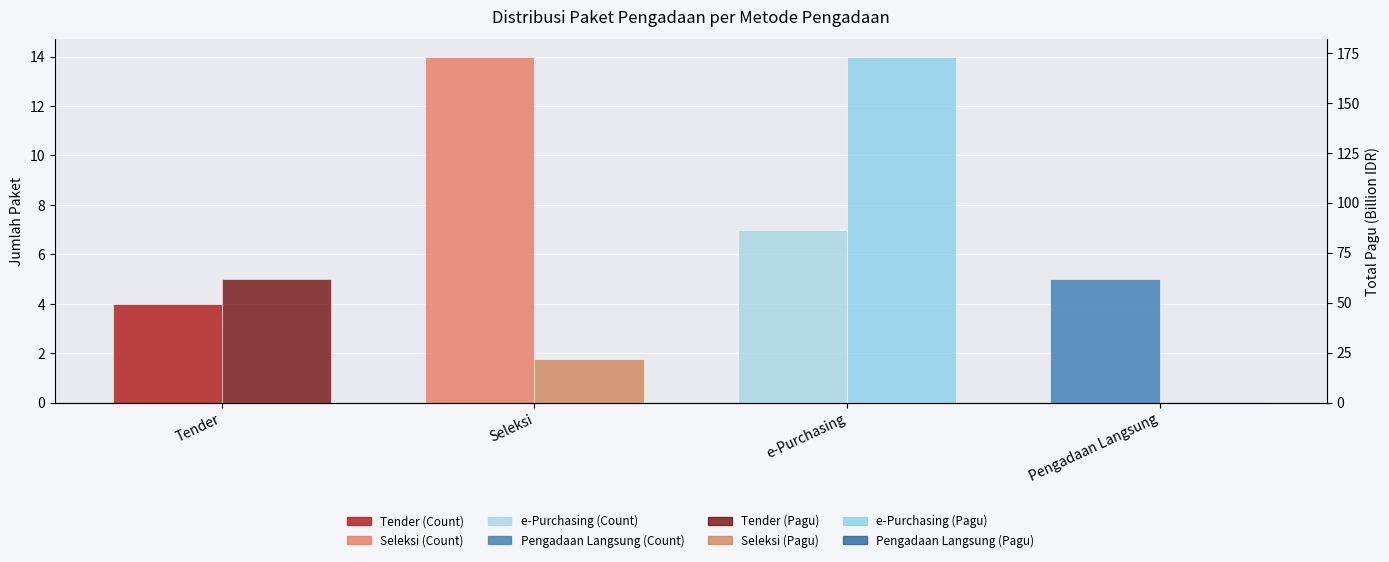

Between Tender and Seleksi, which series saw the biggest shift?

Total Pagu (Billion IDR)